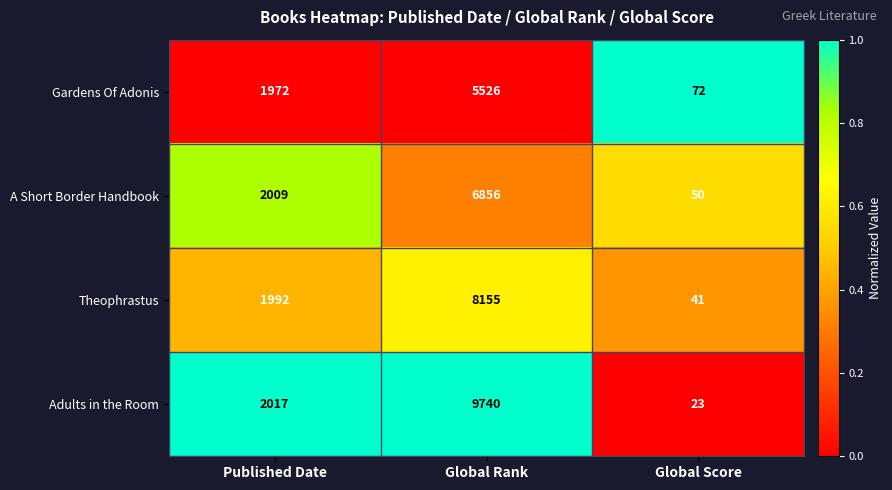

Reading right to left, transcribe all the data shown in this chart.

Gardens Of Adonis: 72	5526	1972
A Short Border Handbook: 50	6856	2009
Theophrastus: 41	8155	1992
Adults in the Room: 23	9740	2017